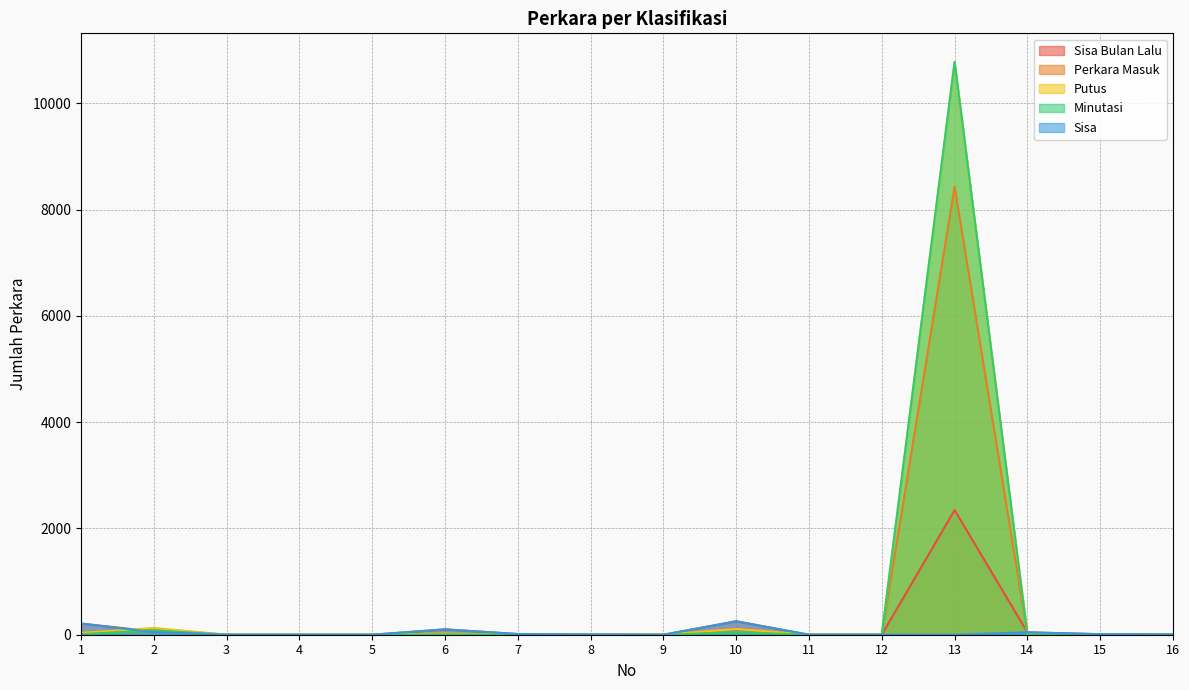

What is the sum of all Putus values?

11091